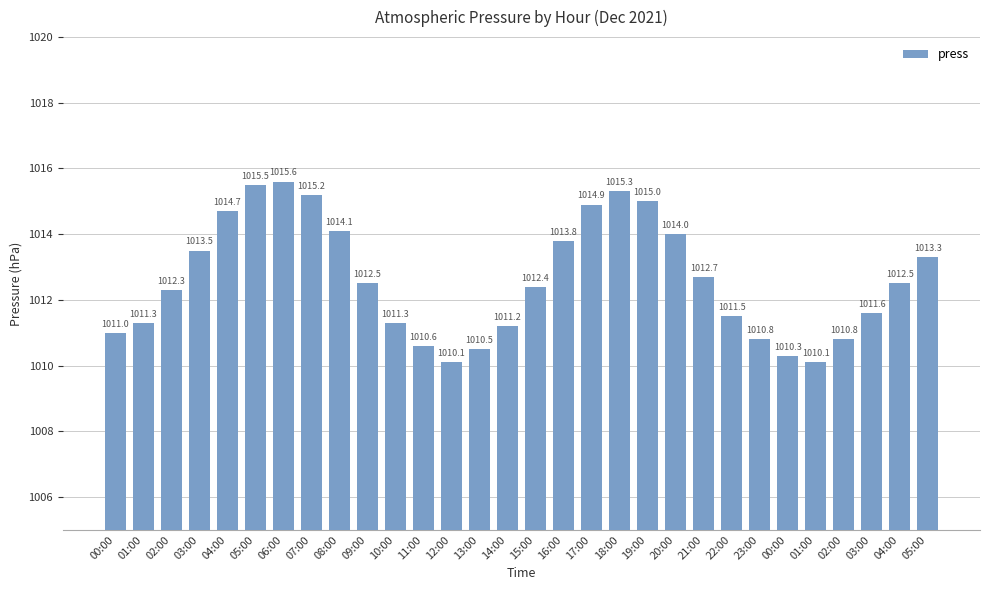

How many categories are shown in the chart?

30